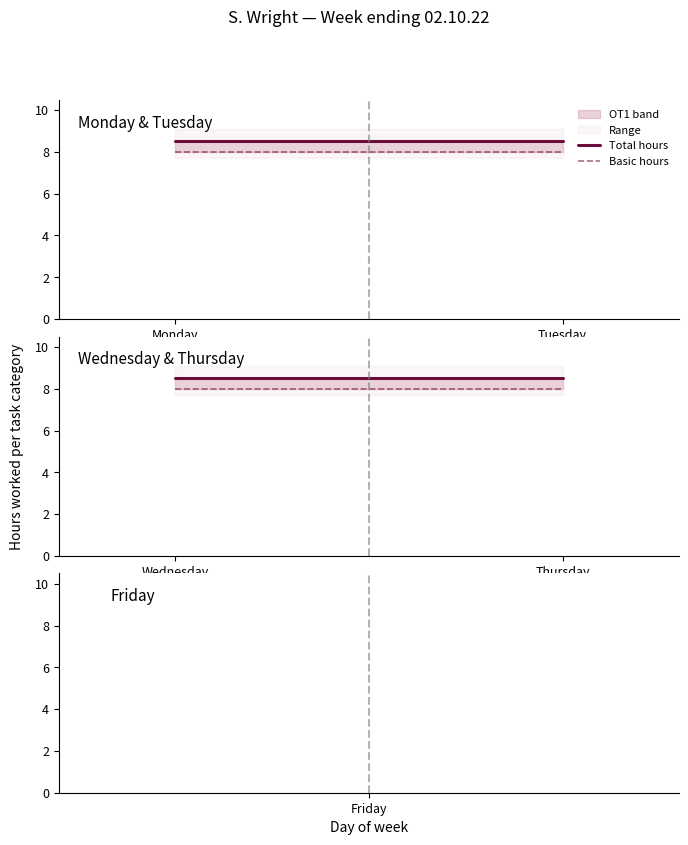

What is the total value across all series at Wednesday?

16.5